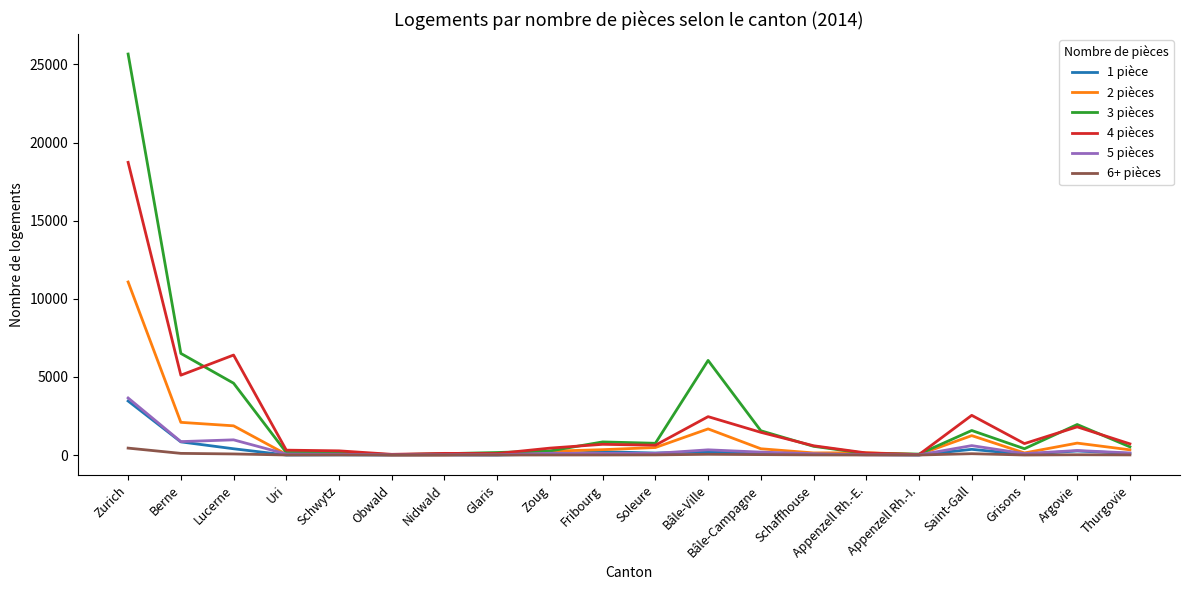

Which series has the widest spread of values?

3 pièces